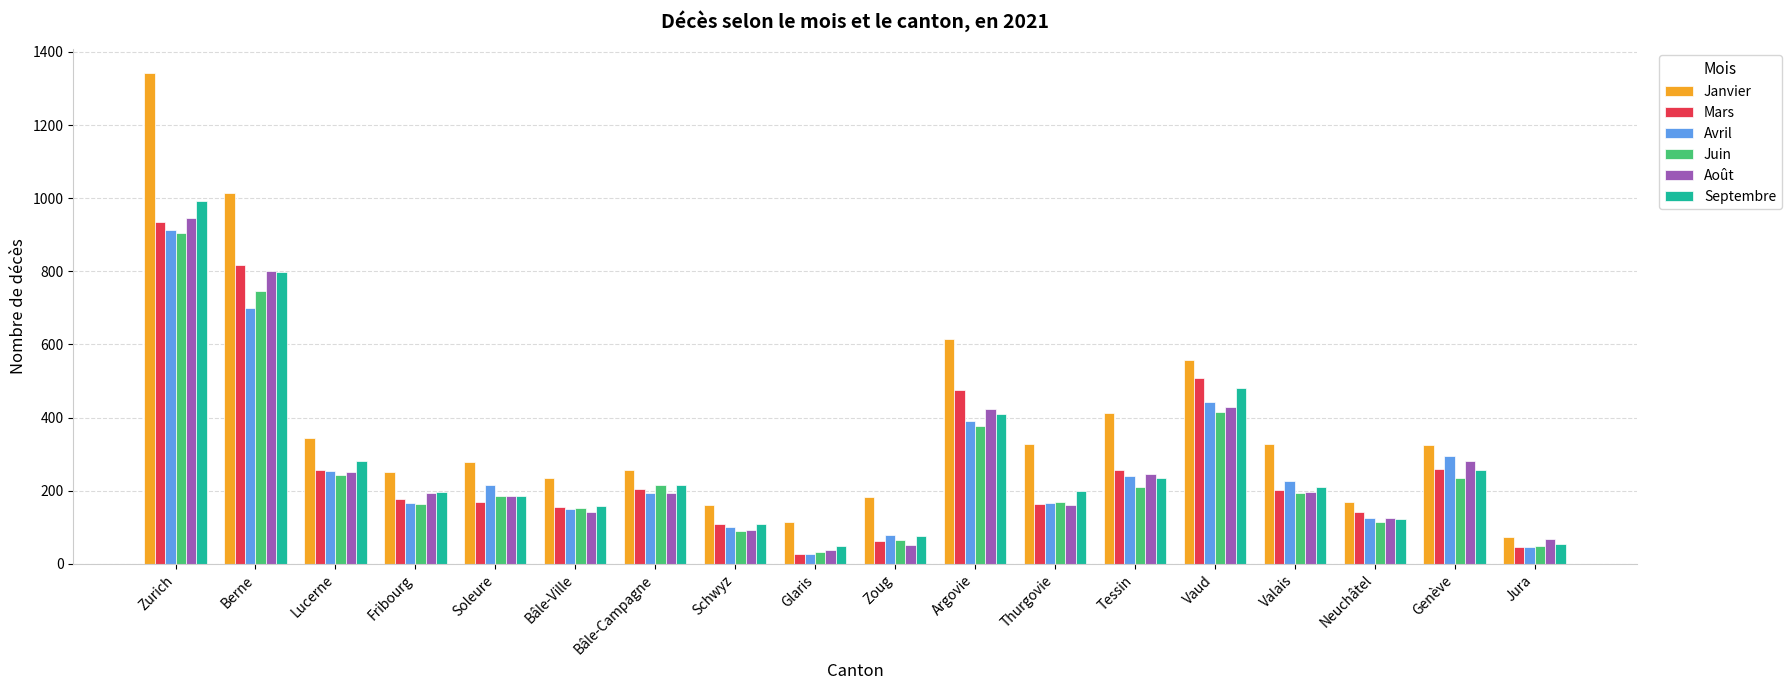

What is the difference between the maximum and second lowest values in the Avril series?

868